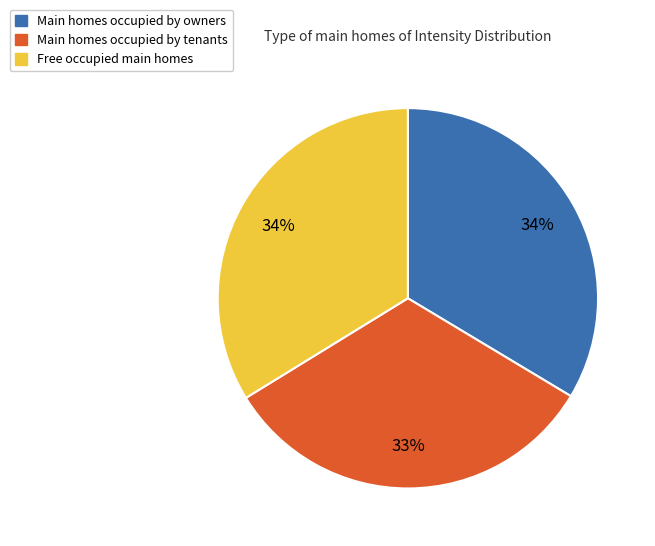

To the nearest percent, what is the difference between the largest and smallest slice percentages?

1%